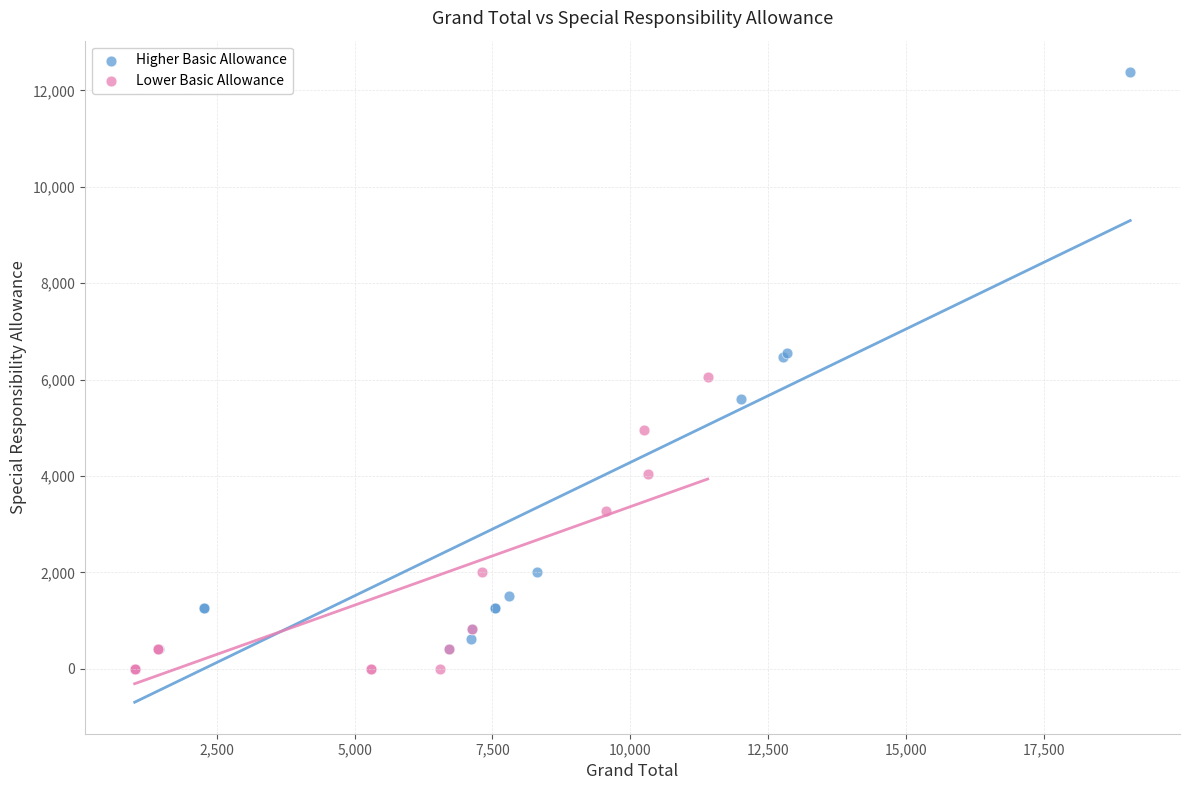

What are all the series names shown in the legend?

Higher Basic Allowance, Lower Basic Allowance